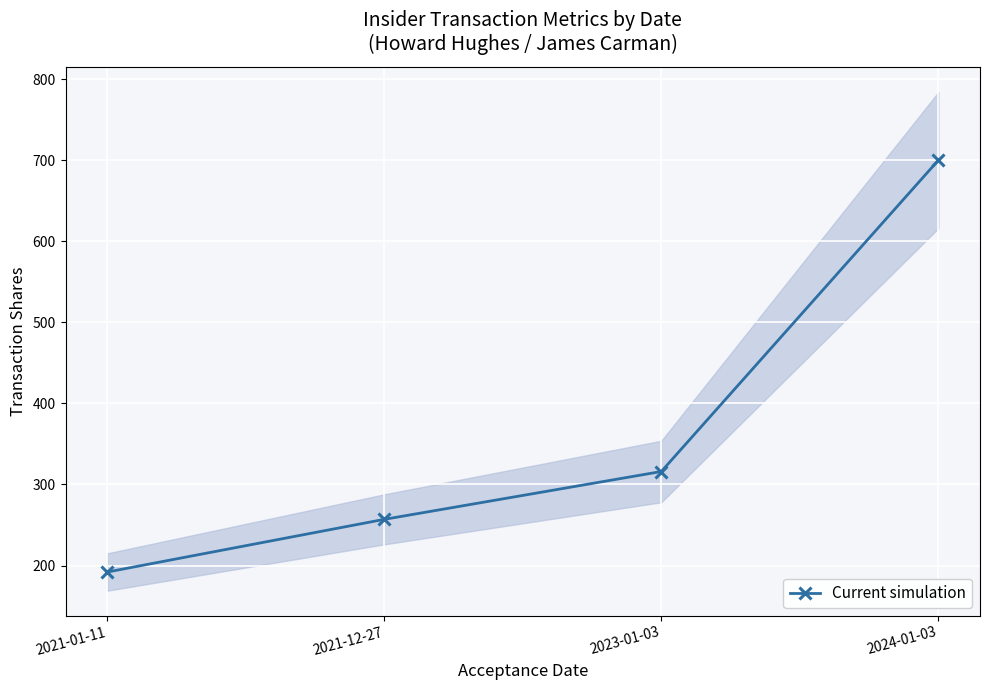

Reading right to left, extract all data points from this chart.

2024-01-03=700	2023-01-03=316	2021-12-27=257	2021-01-11=192